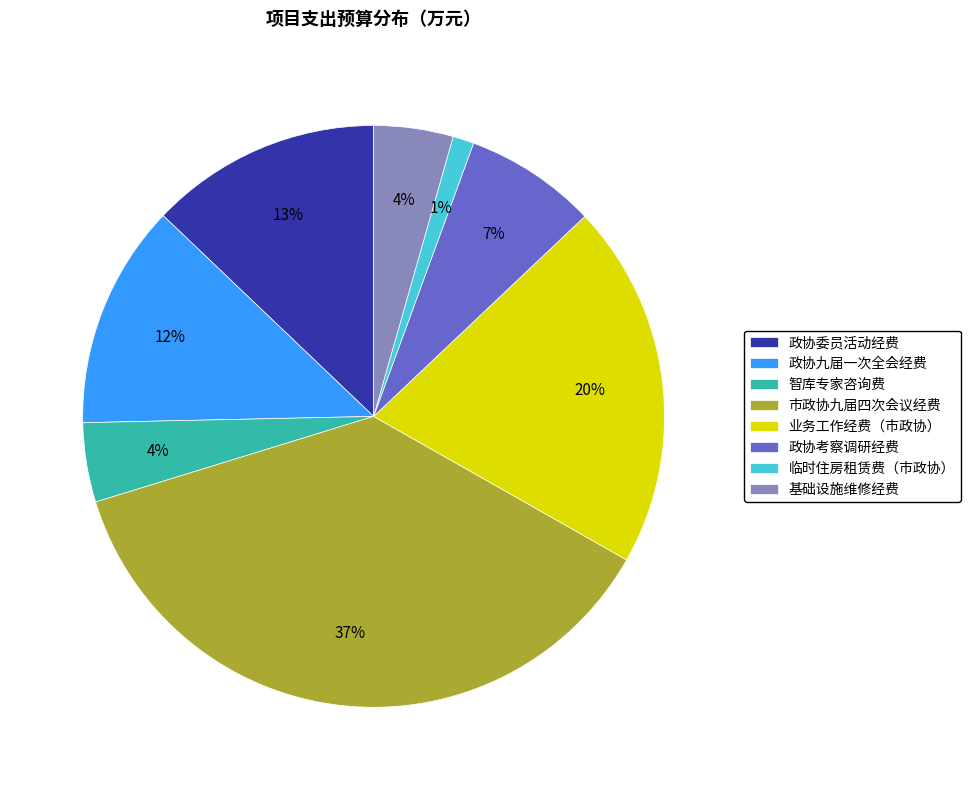

Does 政协委员活动经费 account for over 50% of the chart?

No